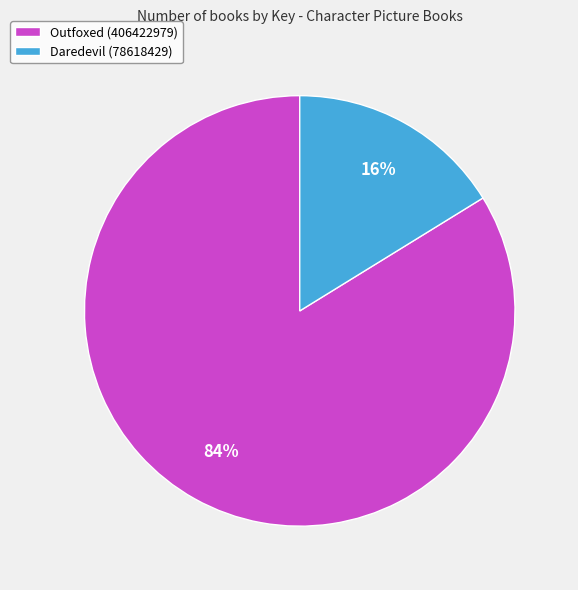

Count the number of slices in the pie.

2